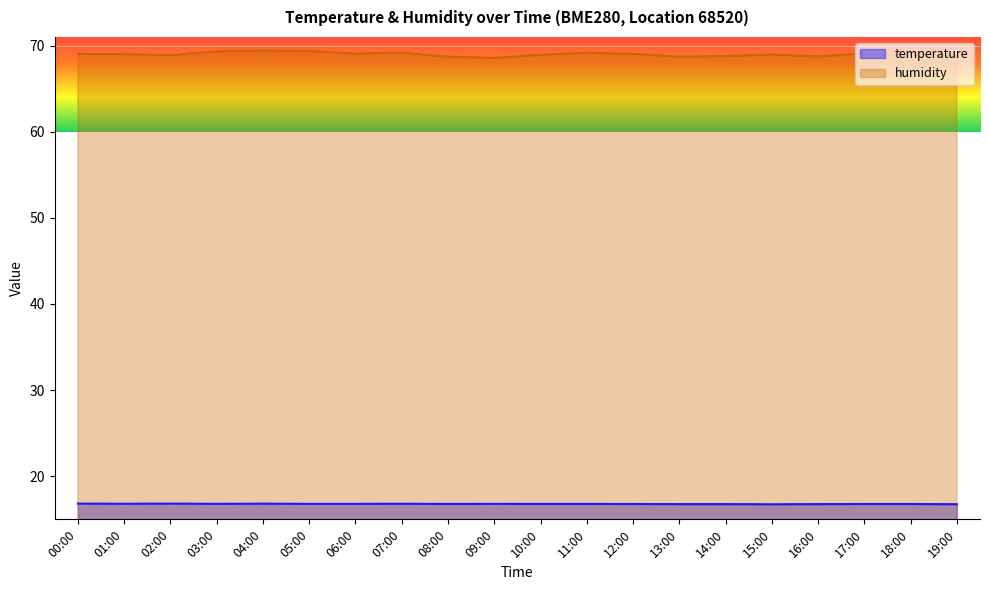

What are all the series names shown in the legend?

temperature, humidity